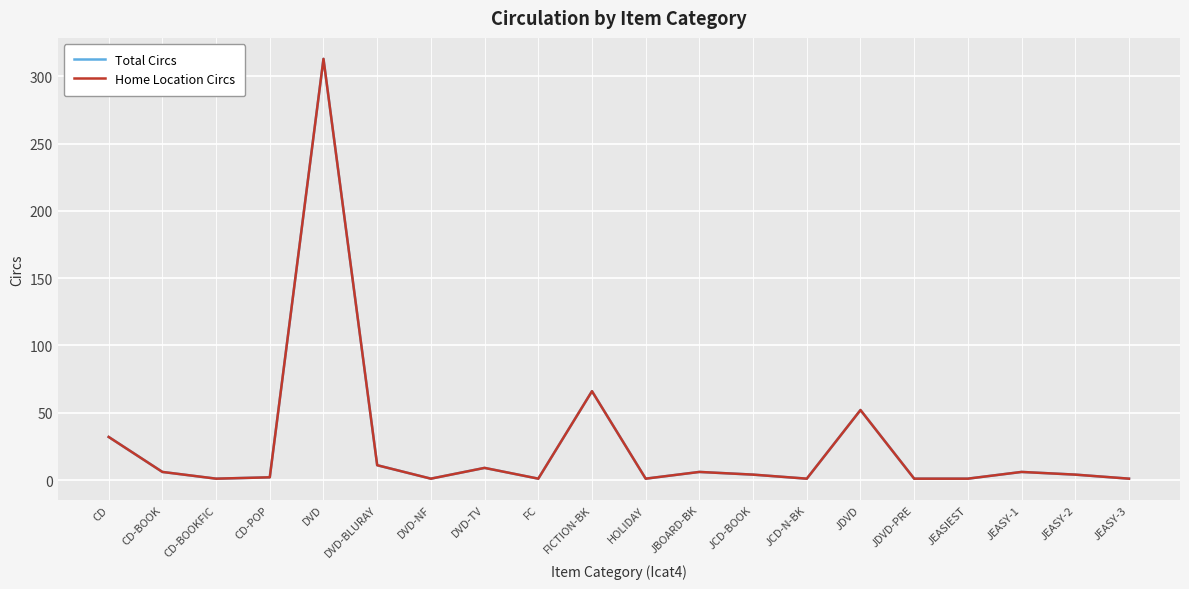

Does the chart display data point markers on the line(s)?

No